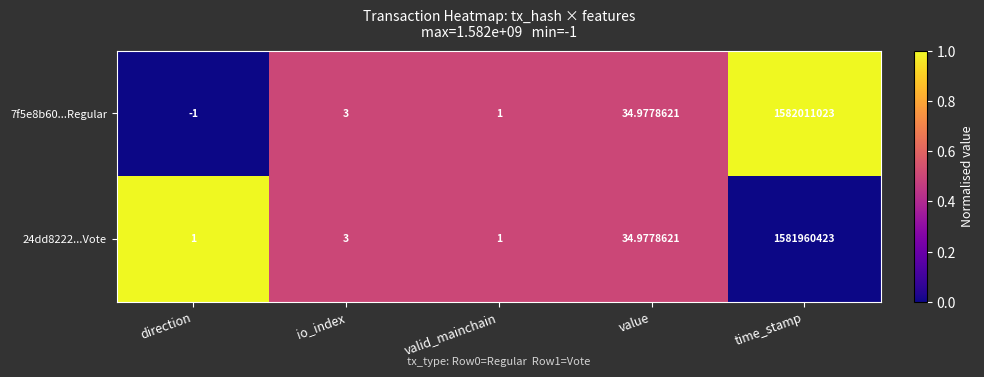

Which series changed the most between value and time_stamp?

7f5e8b60...Regular